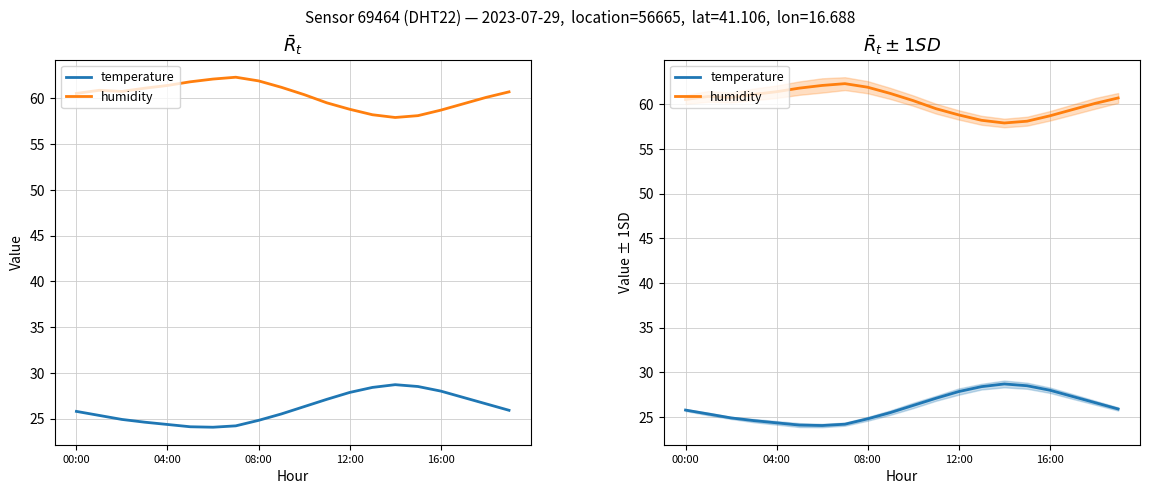

List the series in order of their peak value, lowest first.

temperature, humidity